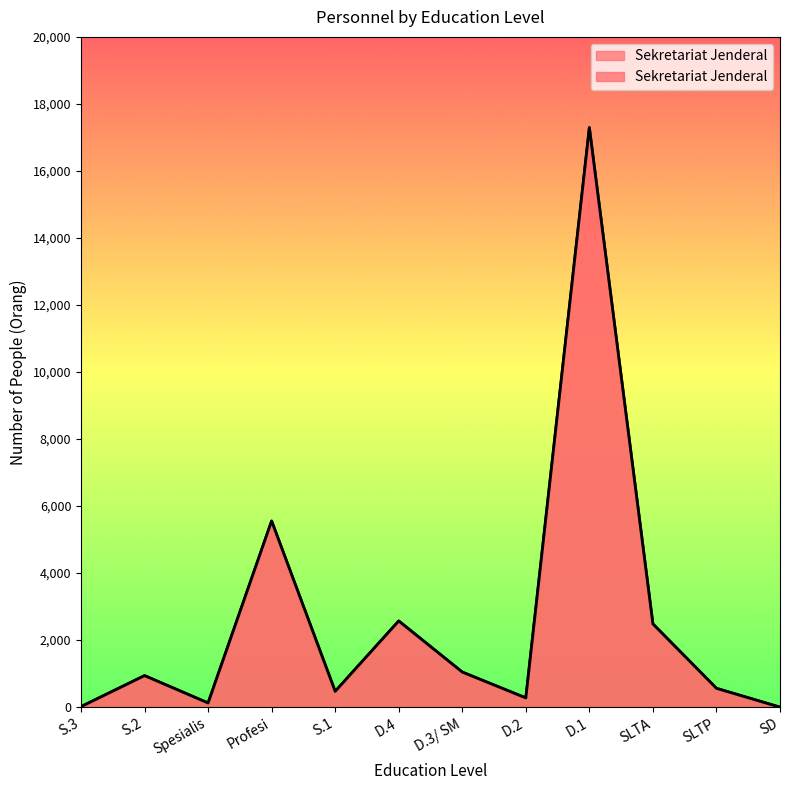

What position from the left is SLTP?

11